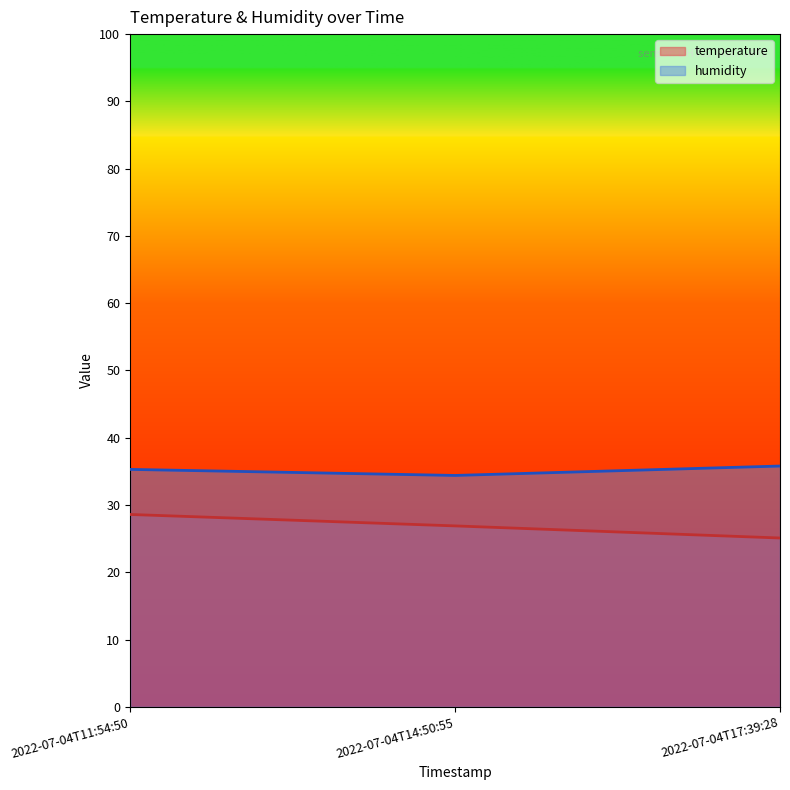

Reading left to right, transcribe all the data shown in this chart.

temperature: 2022-07-04T11:54:50=28.6	2022-07-04T14:50:55=26.9	2022-07-04T17:39:28=25.1
humidity: 2022-07-04T11:54:50=35.3	2022-07-04T14:50:55=34.4	2022-07-04T17:39:28=35.8